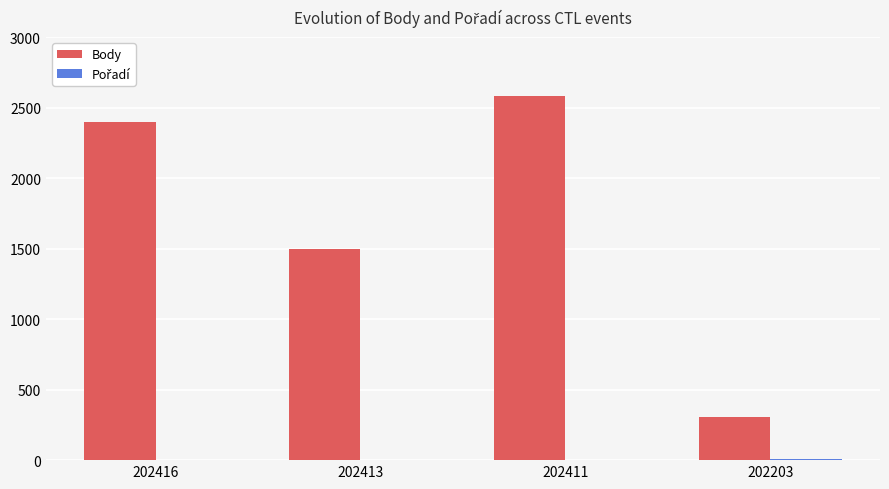

Which label corresponds to the largest value in the chart?

202411